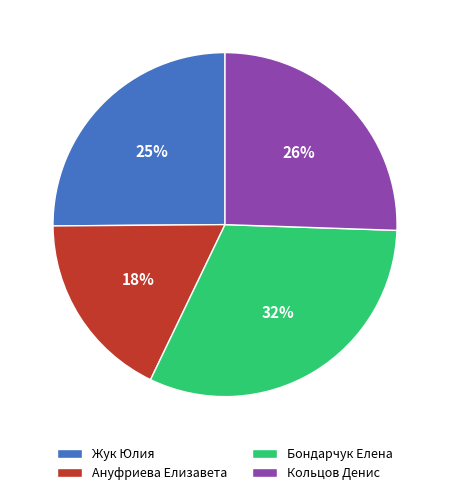

Combined, do Кольцов Денис and Ануфриева Елизавета account for over 50%?

No